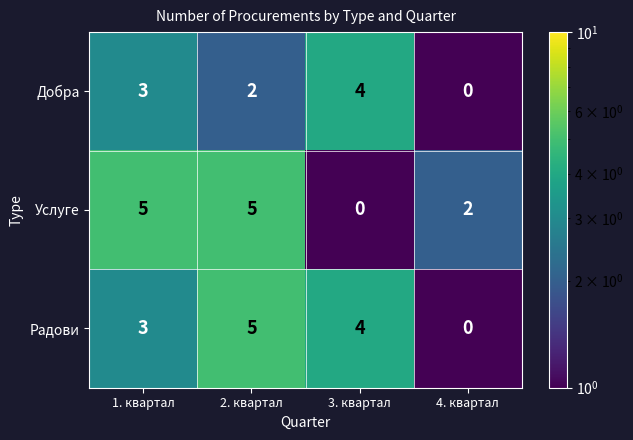

At which category is the sum across all series the highest?

2. квартал